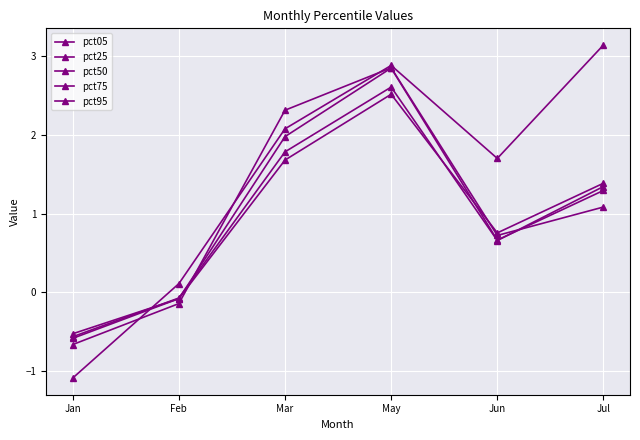

How many lines are shown in the chart?

5